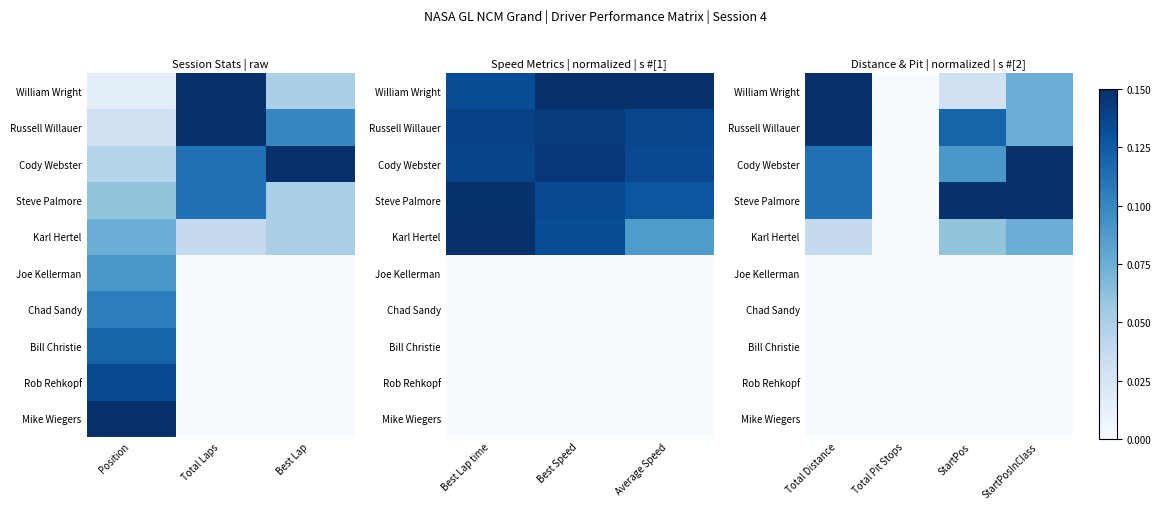

At which category does the chart reach its peak across all series?

Total Distance